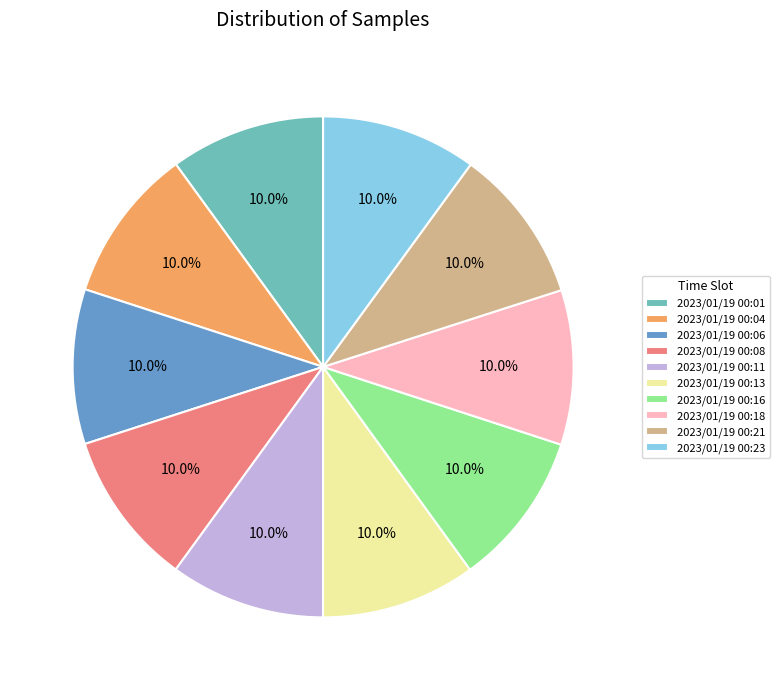

Does 2023/01/19 00:01 account for over 50% of the chart?

No